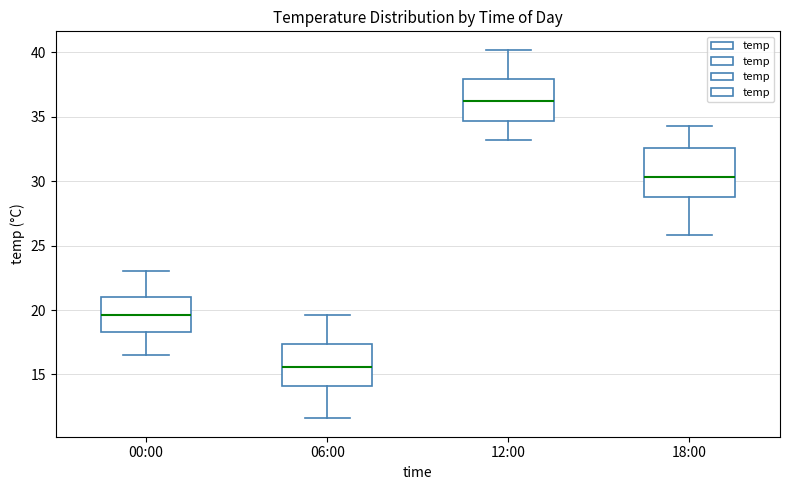

Which box's median line is the highest?

12:00